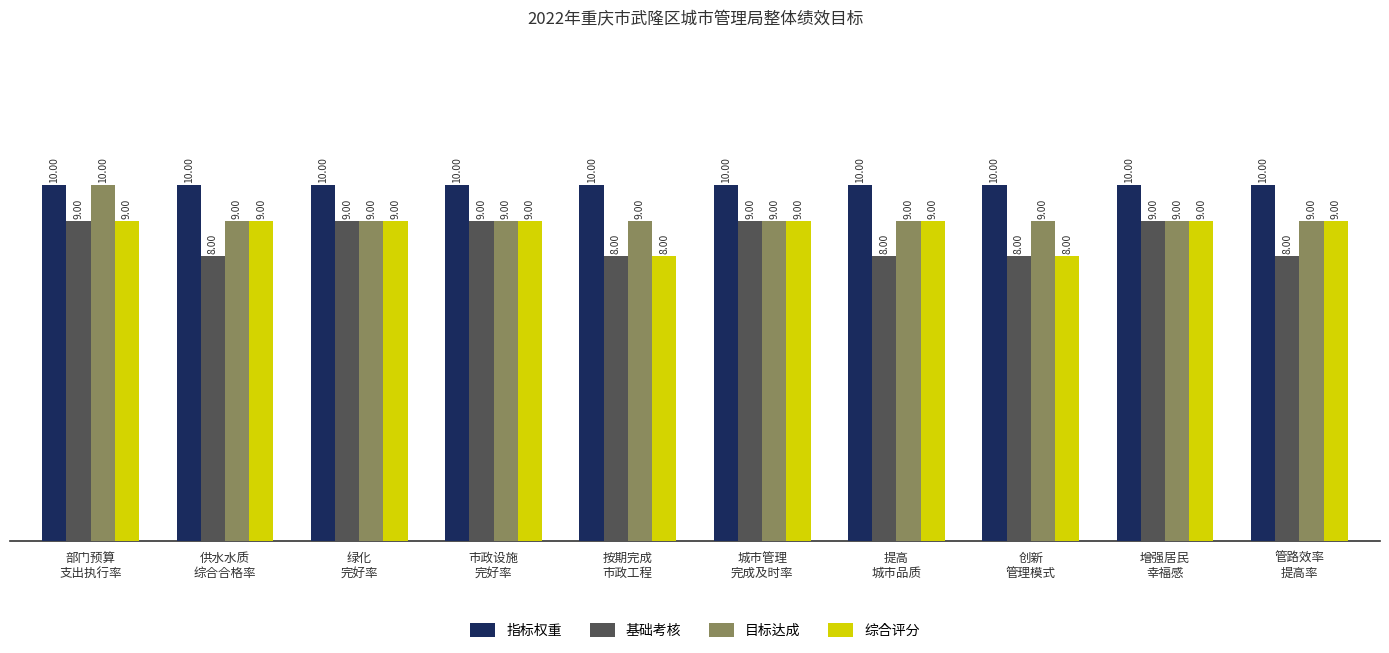

List the series in order of their overall mean, highest first.

指标权重, 目标达成, 综合评分, 基础考核